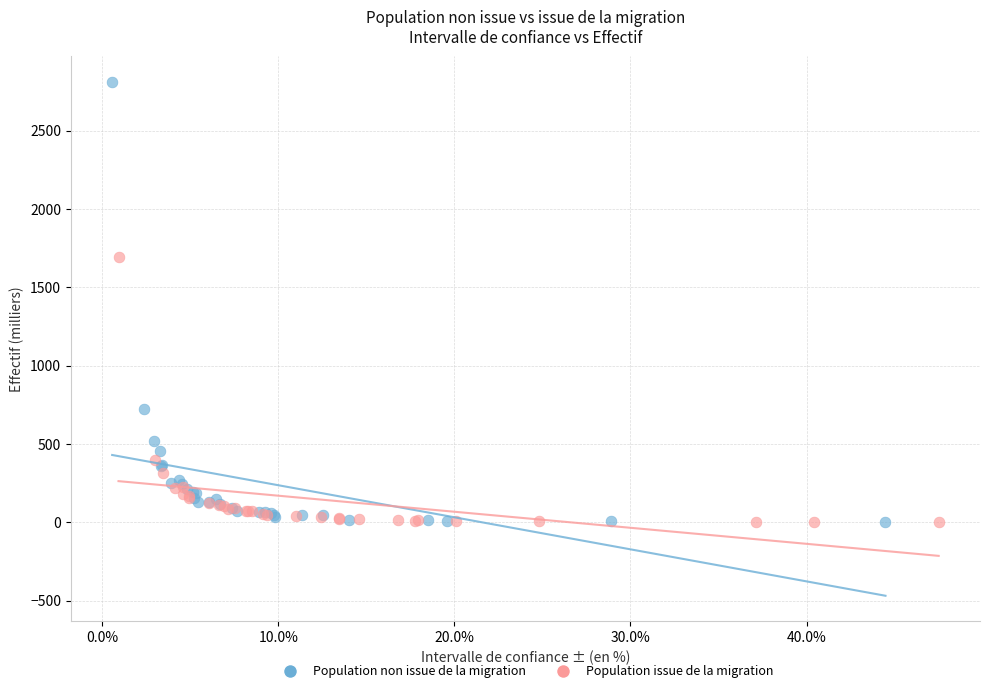

Which series reaches the maximum Y coordinate?

Population non issue de la migration